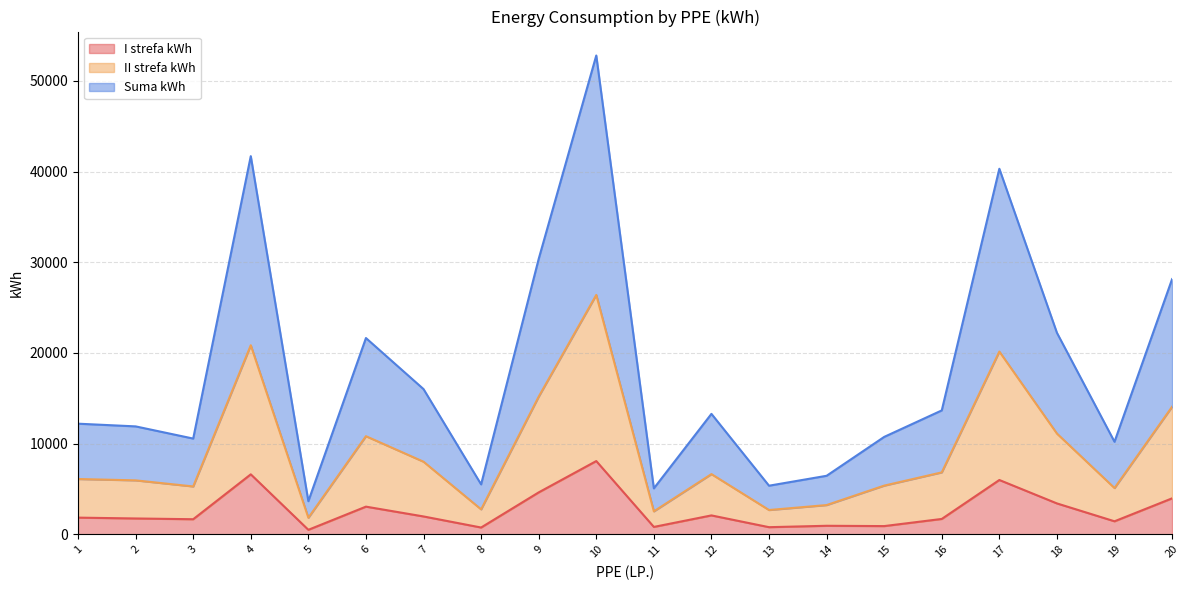

True or false: I strefa kWh and Suma kWh intersect in this chart.

False